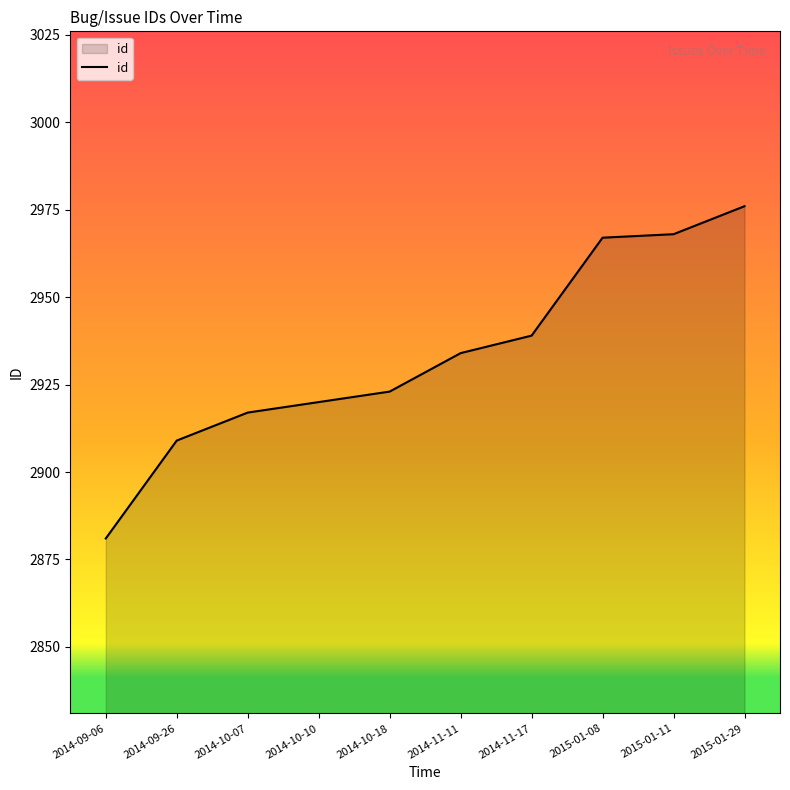

How many values are below 2934?

5